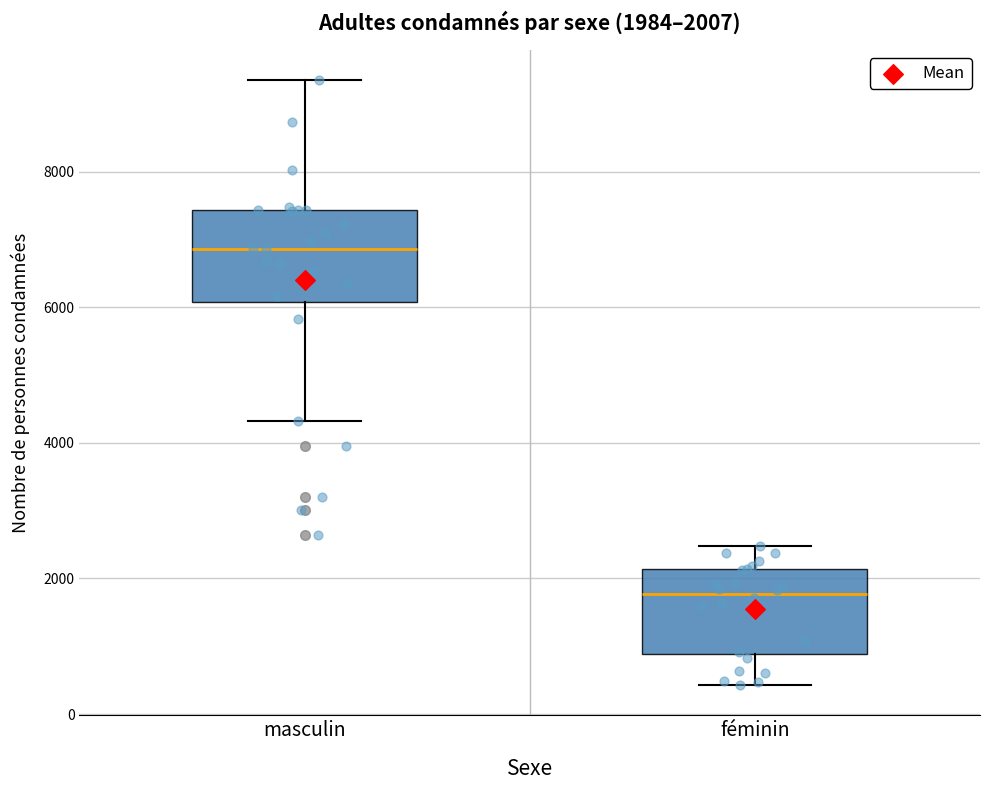

Which box's median line is the highest?

masculin